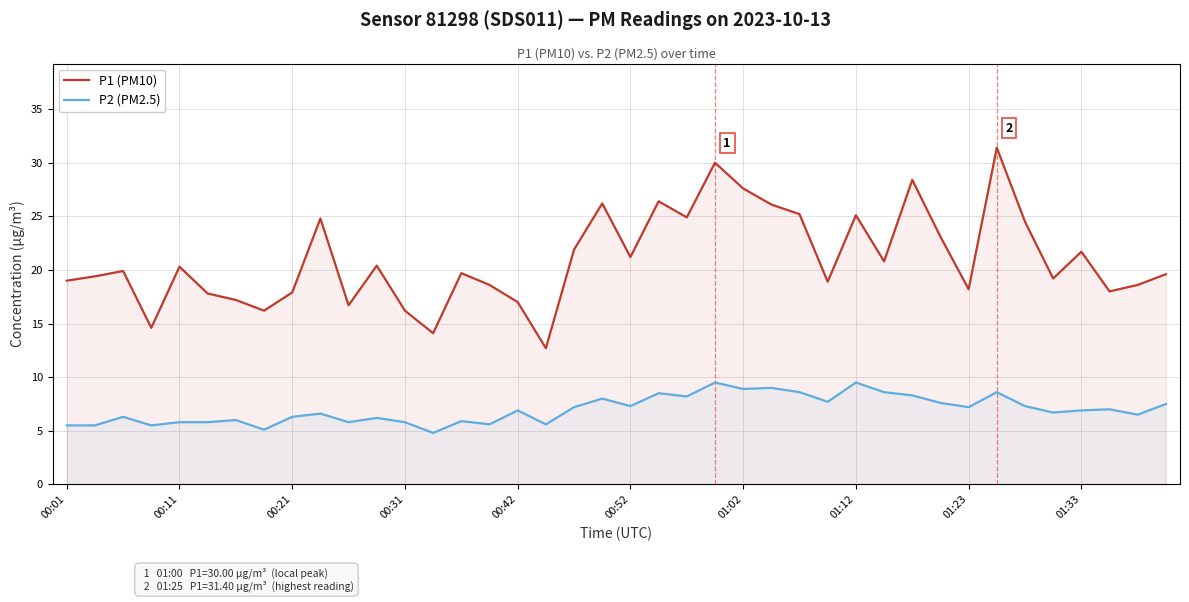

Which series has the largest range (max minus min)?

P1 (PM10)